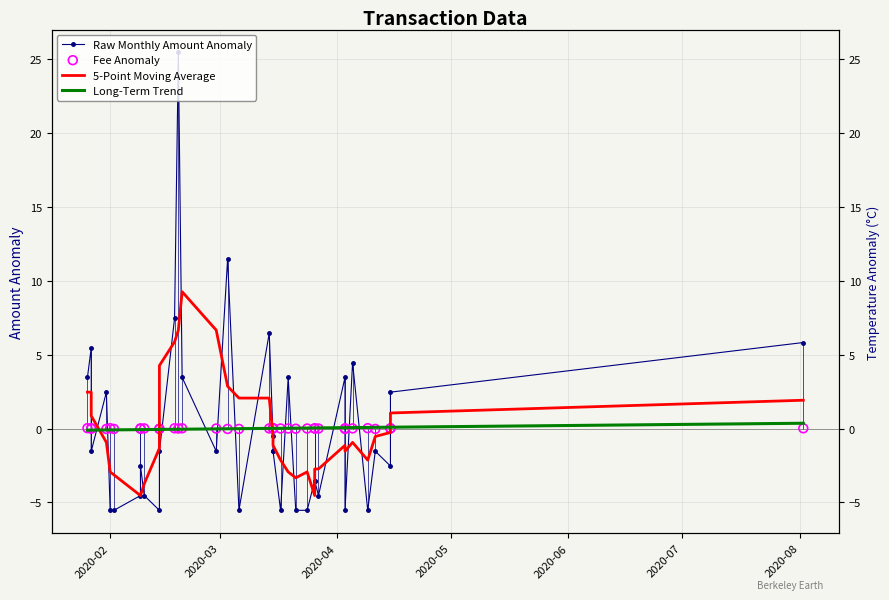

Which series has the largest Y range (max minus min)?

Raw Monthly Amount Anomaly